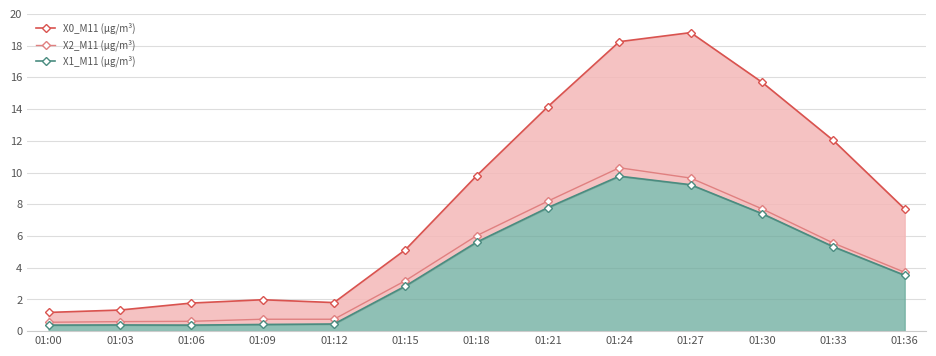

Where is the first local maximum for X1_M11 (μg/m³)?

01:03